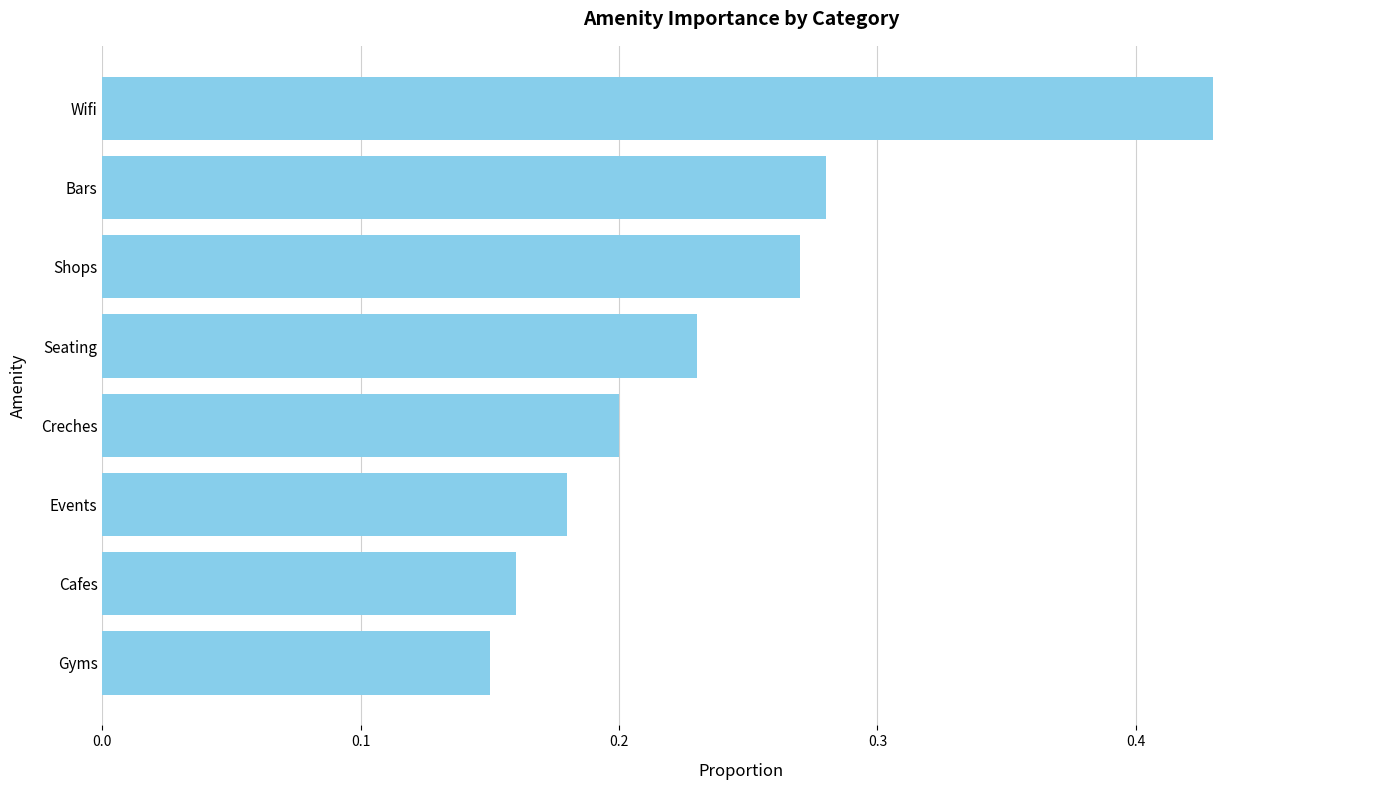

Where is the data nearest to the value 0?

Gyms